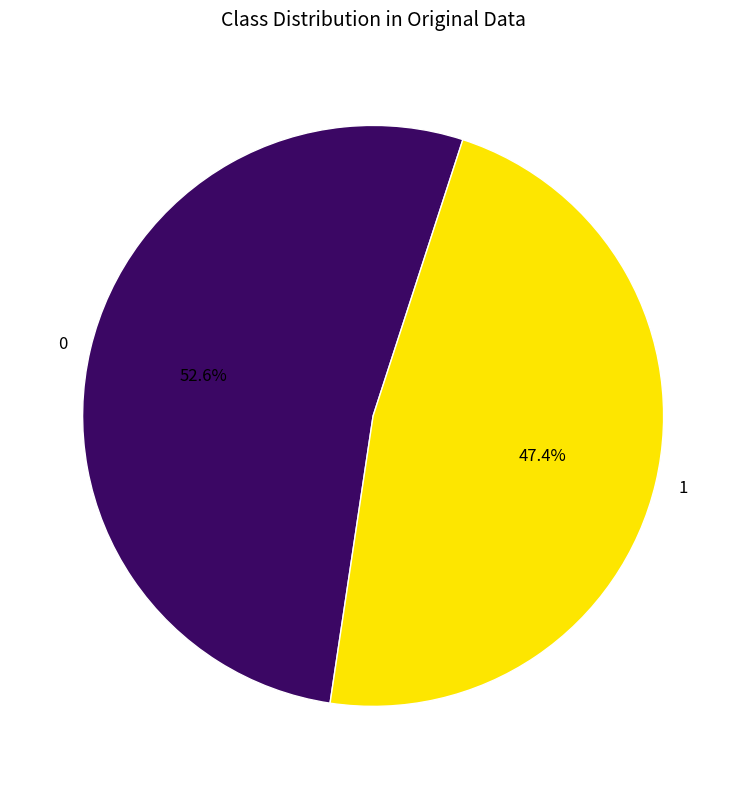

How much of the chart is everything except 1?

52.6%